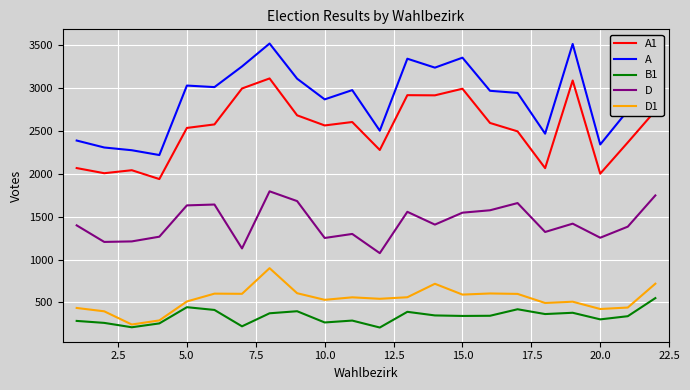

How many values in the B1 series are below 345?

11